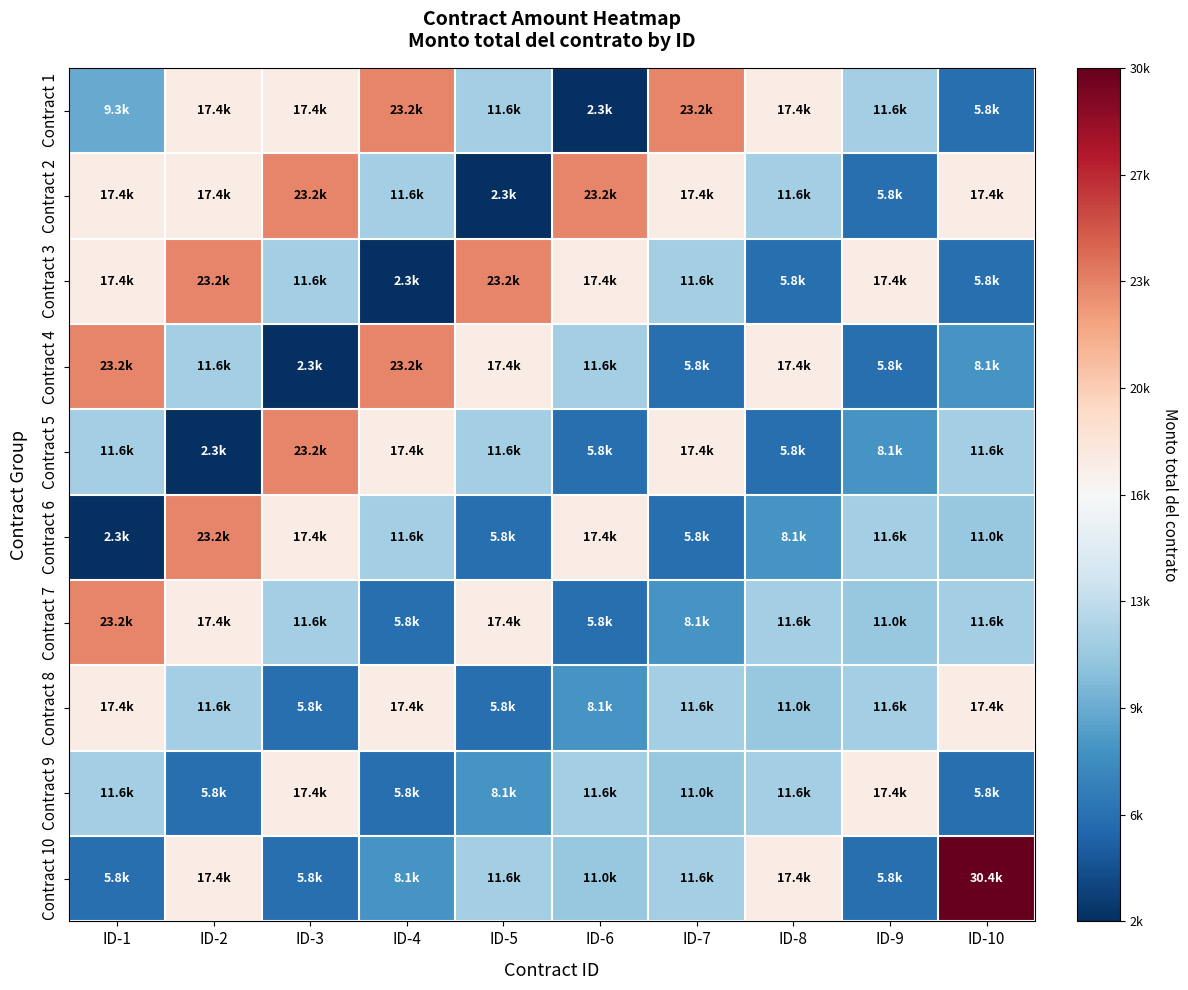

At which category is the sum across all series the highest?

ID-2